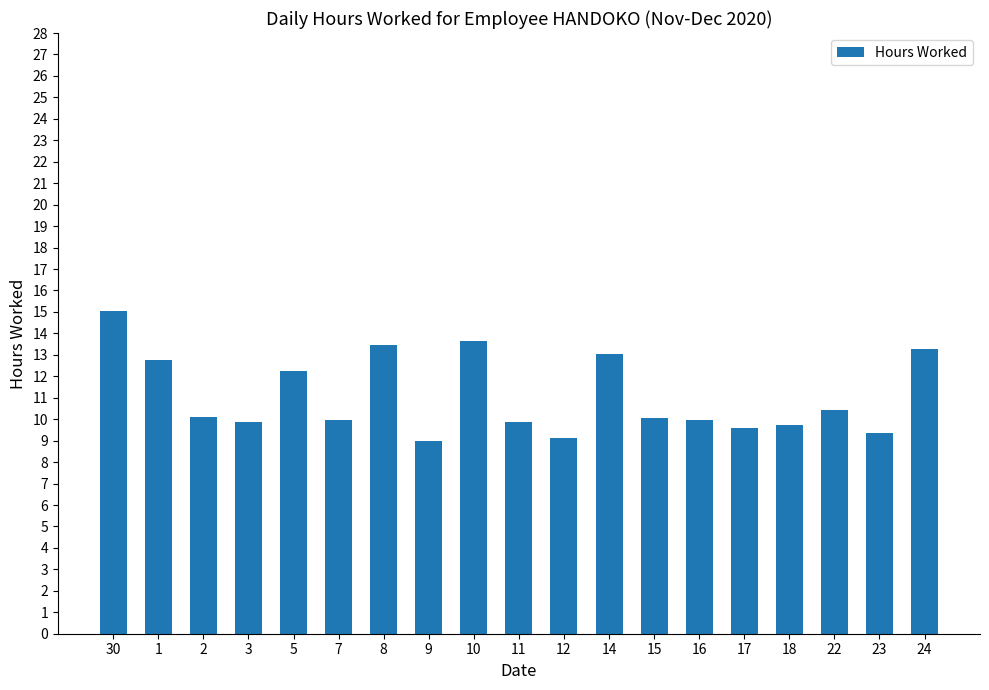

What is the label of the 11th bar from the right?

10